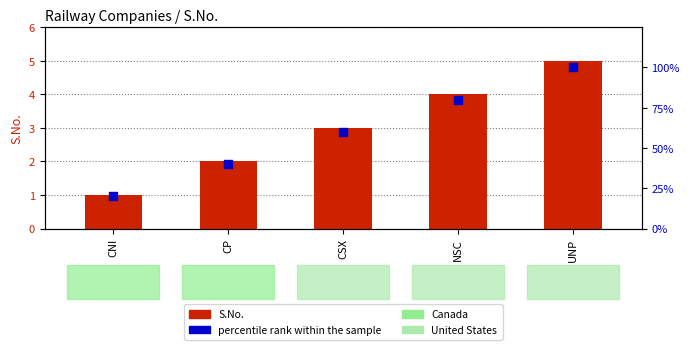

Which series contains the lowest Y value?

S.No.